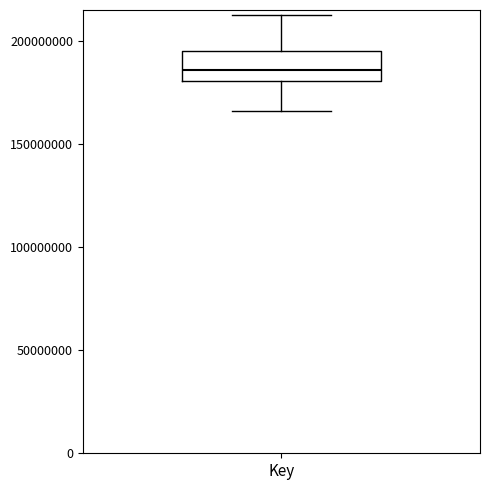

Transcribe this box plot: give where the median line is, the range the box spans, and where the two whiskers end, as read against the y-axis. The values are not printed on the chart, so give them approximately, as read against the axis.

median 185000000, box 180000000 to 195000000, whiskers 165000000 to 215000000